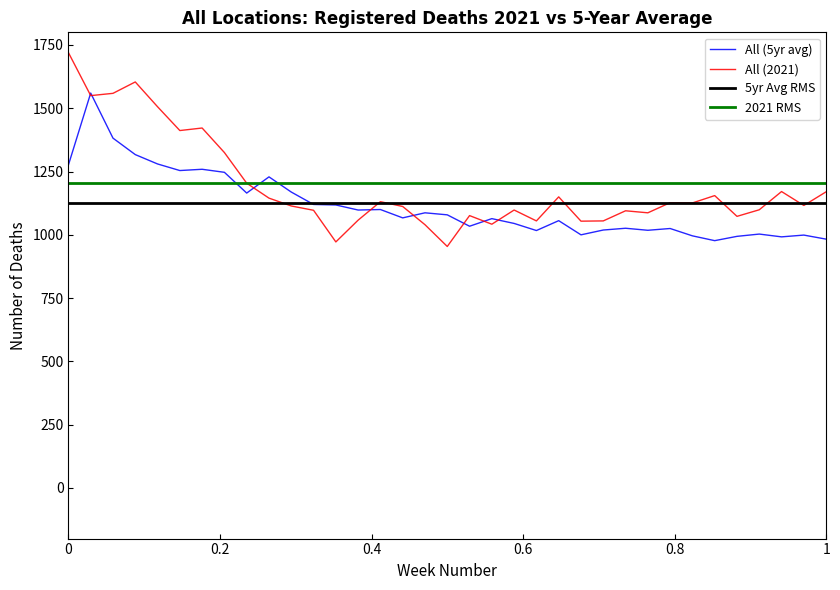

True or false: All (2021) has more than 2 points higher than both neighbors.

True